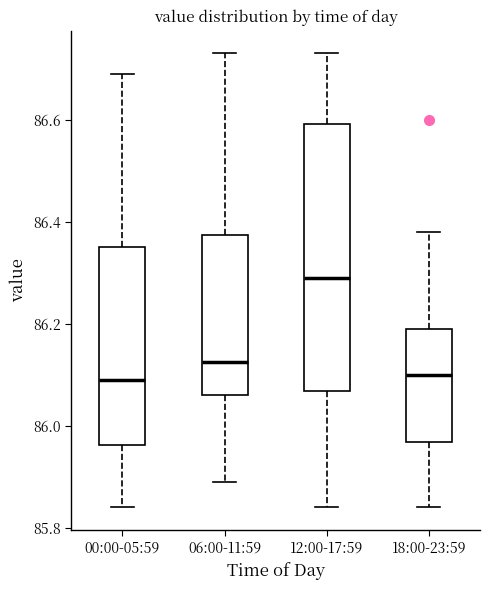

Reading left to right, read every box against the y-axis: the position of its median line, the range the box covers, and the ends of its whiskers. The values are not printed on the chart, so give them approximately, as read against the axis.

00:00-05:59: median 86.10, box 85.96 to 86.36, whiskers 85.84 to 86.70
06:00-11:59: median 86.12, box 86.06 to 86.38, whiskers 85.90 to 86.74
12:00-17:59: median 86.30, box 86.06 to 86.60, whiskers 85.84 to 86.74
18:00-23:59: median 86.10, box 85.96 to 86.20, whiskers 85.84 to 86.38